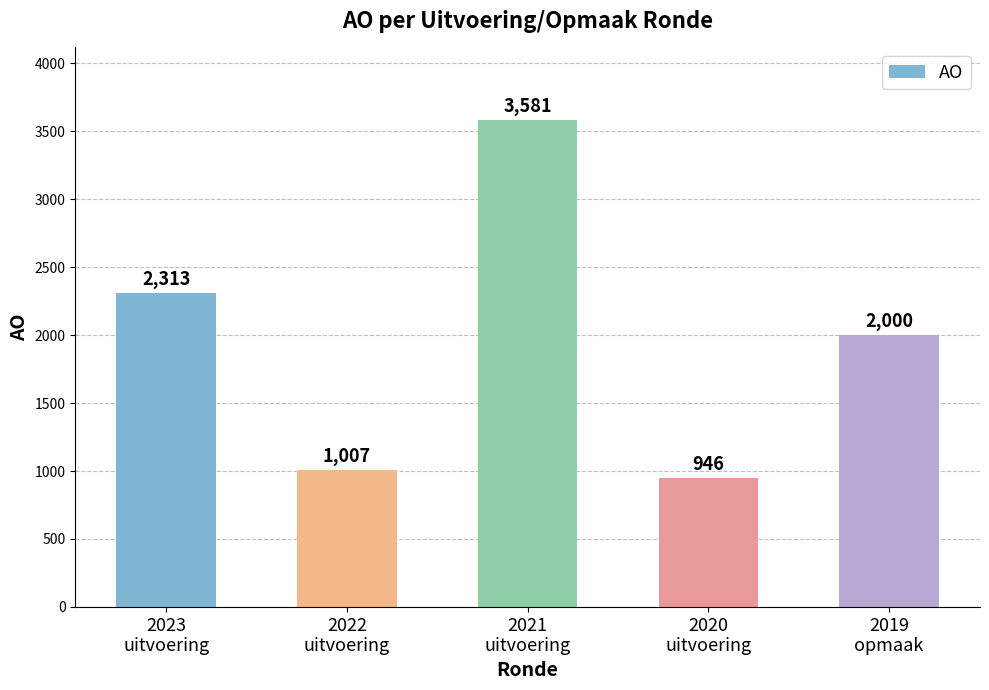

Reading right to left, list all the values displayed in this chart.

2019
opmaak=2000	2020
uitvoering=946	2021
uitvoering=3581	2022
uitvoering=1007	2023
uitvoering=2313